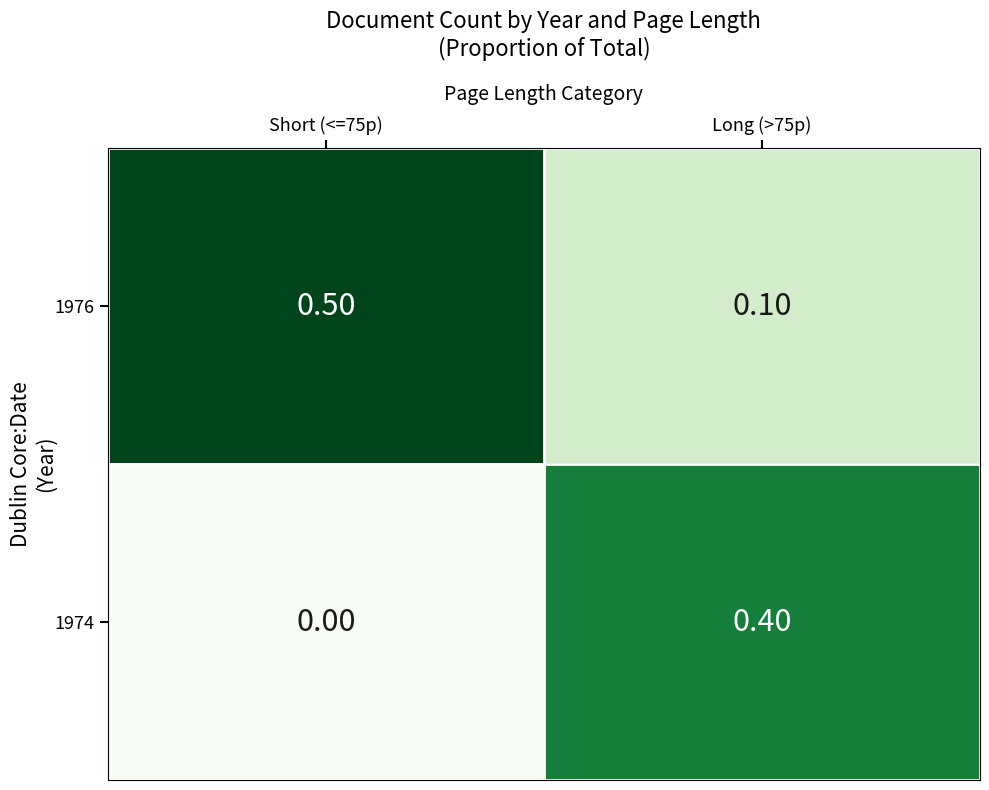

At how many categories does at least one series exceed 0?

2